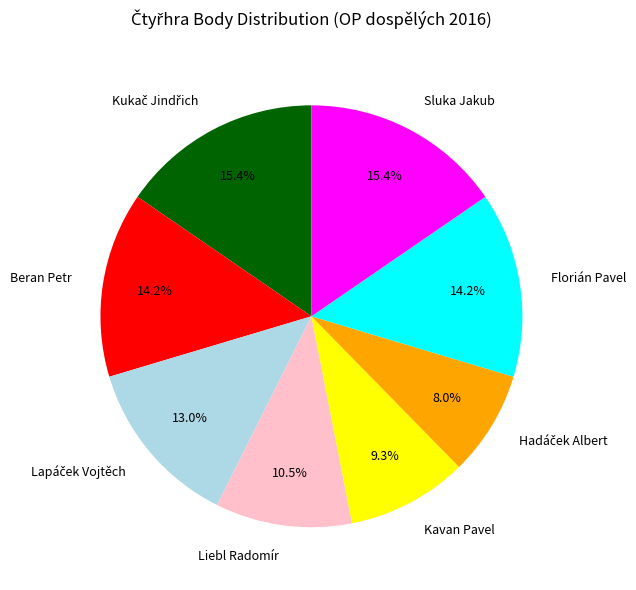

Between Florián Pavel and Liebl Radomír, which is larger?

Florián Pavel